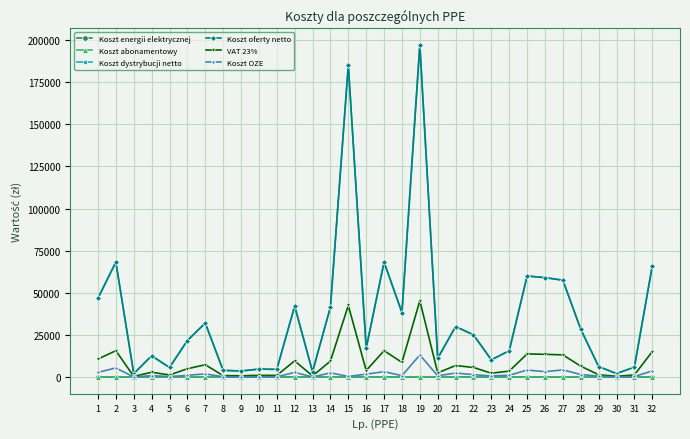

Reading left to right, extract all data points from this chart.

Koszt energii elektrycznej: 1=0.0	2=0.0	3=0.0	4=0.0	5=0.0	6=0.0	7=0.0	8=0.0	9=0.0	10=0.0	11=0.0	12=0.0	13=0.0	14=0.0	15=0.0	16=0.0	17=0.0	18=0.0	19=0.0	20=0.0	21=0.0	22=0.0	23=0.0	24=0.0	25=0.0	26=0.0	27=0.0	28=0.0	29=0.0	30=0.0	31=0.0	32=0.0
Koszt abonamentowy: 1=114.0	2=216.0	3=54.7	4=54.7	5=54.7	6=114.0	7=114.0	8=54.7	9=54.7	10=54.7	11=54.7	12=114.0	13=54.7	14=114.0	15=54.7	16=54.7	17=114.0	18=114.0	19=216.0	20=54.7	21=54.7	22=114.0	23=54.7	24=54.7	25=54.7	26=114.0	27=114.0	28=114.0	29=54.7	30=54.7	31=54.7	32=216.0
Koszt dystrybucji netto: 1=46864.4	2=68289.8	3=2077.4	4=12693.7	5=5754.1	6=21750.7	7=32111.2	8=4056.9	9=3661.3	10=4792.6	11=4637.1	12=42147.3	13=3203.5	14=41593.2	15=185083.5	16=17169.7	17=68286.1	18=38258.9	19=197133.0	20=11221.6	21=30044.5	22=25124.6	23=10295.7	24=15700.0	25=60030.2	26=59050.4	27=57545.9	28=28400.6	29=6321.5	30=2143.5	31=5966.7	32=66055.1
Koszt oferty netto: 1=46864.4	2=68289.8	3=2077.4	4=12693.7	5=5754.1	6=21750.7	7=32111.2	8=4056.9	9=3661.3	10=4792.6	11=4637.1	12=42147.3	13=3203.5	14=41593.2	15=185083.5	16=17169.7	17=68286.1	18=38258.9	19=197133.0	20=11221.6	21=30044.5	22=25124.6	23=10295.7	24=15700.0	25=60030.2	26=59050.4	27=57545.9	28=28400.6	29=6321.5	30=2143.5	31=5966.7	32=66055.1
VAT 23%: 1=10778.8	2=15706.6	3=477.8	4=2919.6	5=1323.4	6=5002.6	7=7385.6	8=933.1	9=842.1	10=1102.3	11=1066.5	12=9693.9	13=736.8	14=9566.5	15=42569.2	16=3949.0	17=15705.8	18=8799.5	19=45340.6	20=2581.0	21=6910.2	22=5778.7	23=2368.0	24=3611.0	25=13807.0	26=13581.6	27=13235.6	28=6532.1	29=1454.0	30=493.0	31=1372.3	32=15192.7
Koszt OZE: 1=2862.5	2=5483.6	3=111.0	4=942.0	5=335.3	6=1105.8	7=1955.0	8=230.3	9=97.9	10=196.8	11=183.2	12=2859.4	13=101.4	14=2556.3	15=471.0	16=1789.8	17=3273.7	18=905.4	19=13192.2	20=813.3	21=2459.0	22=1494.2	23=732.3	24=1161.4	25=4217.8	26=3285.4	27=4331.5	28=1570.0	29=628.0	30=46.8	31=408.2	32=3693.6